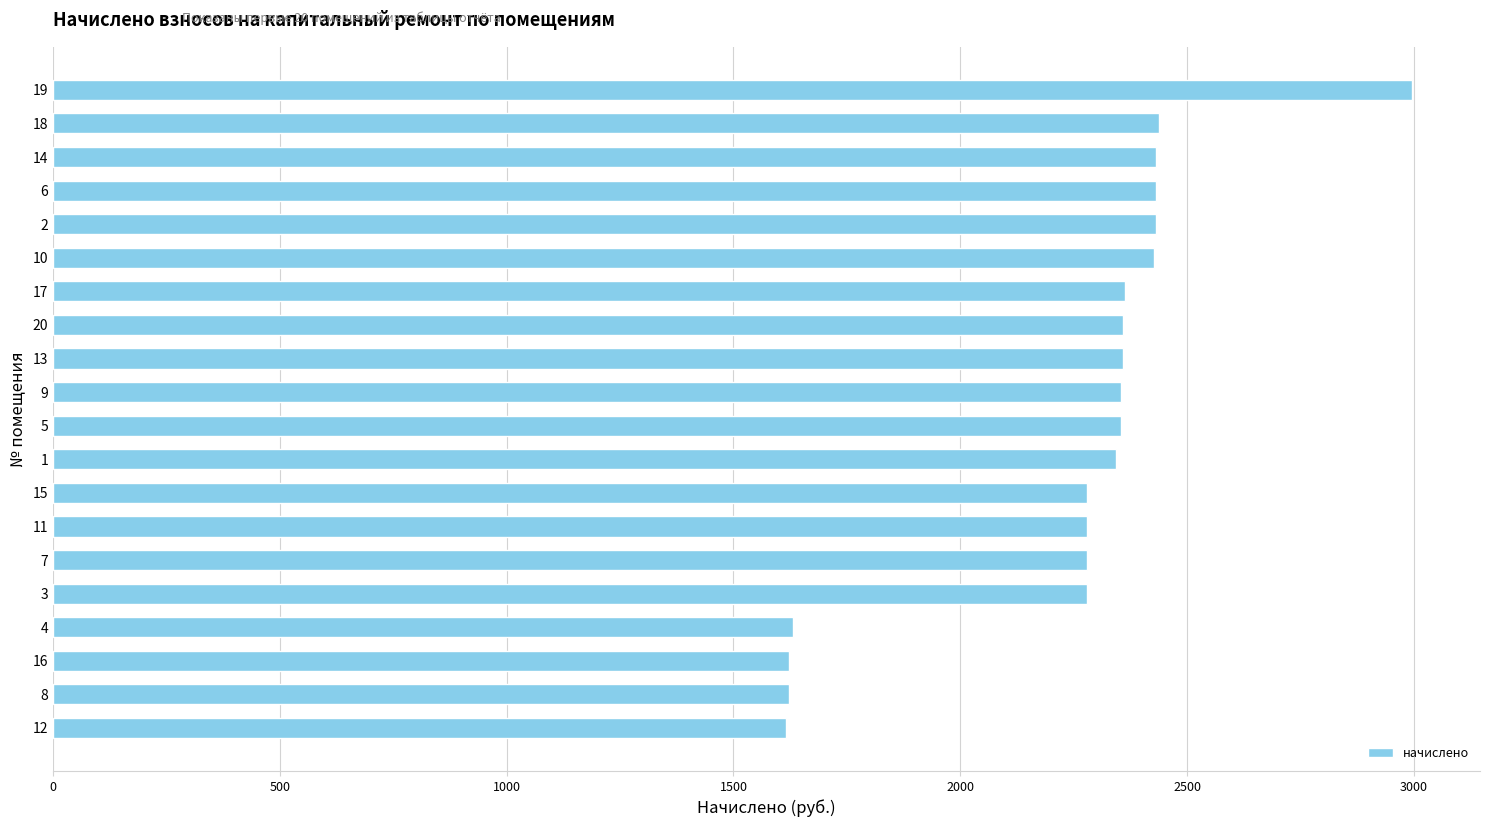

What is the difference between the values at 4 and 1?

710.8